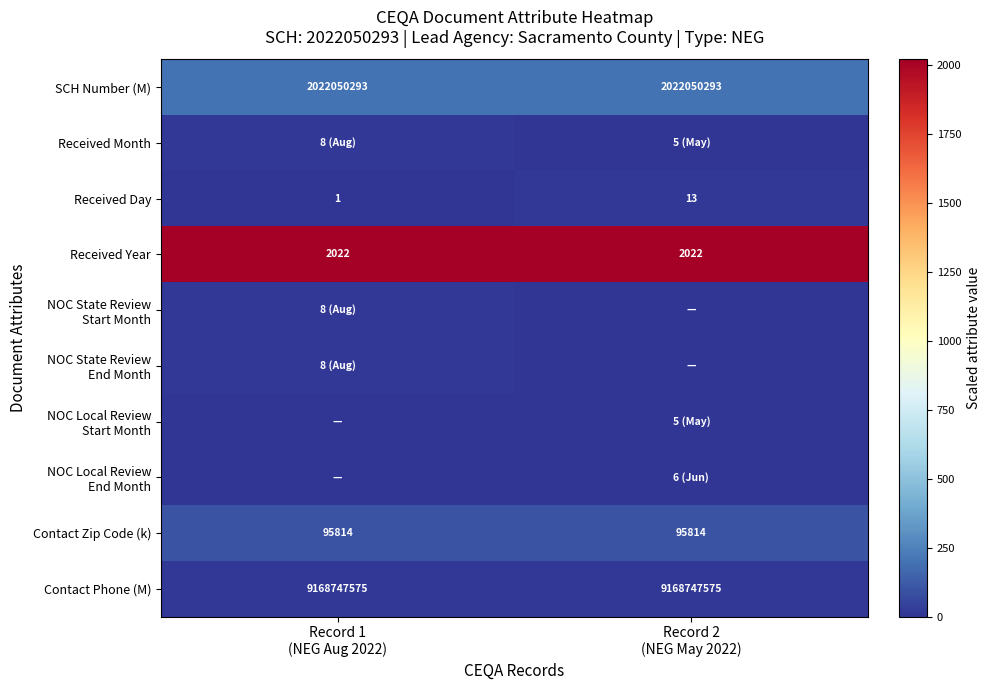

What is the sum of all Received Day values?

14